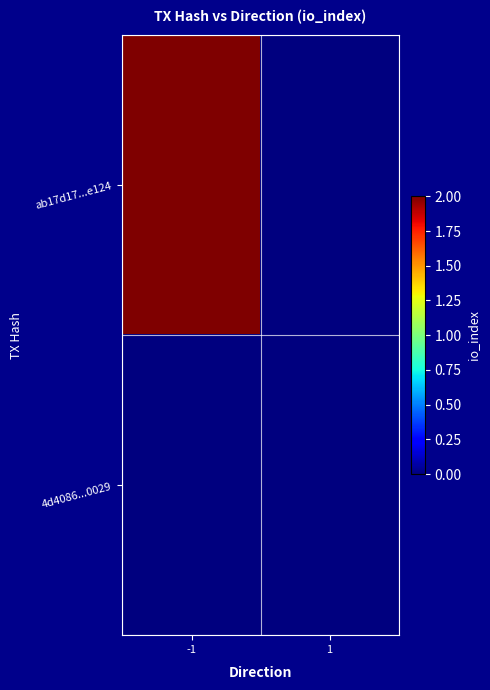

At which category does the chart reach its peak across all series?

-1